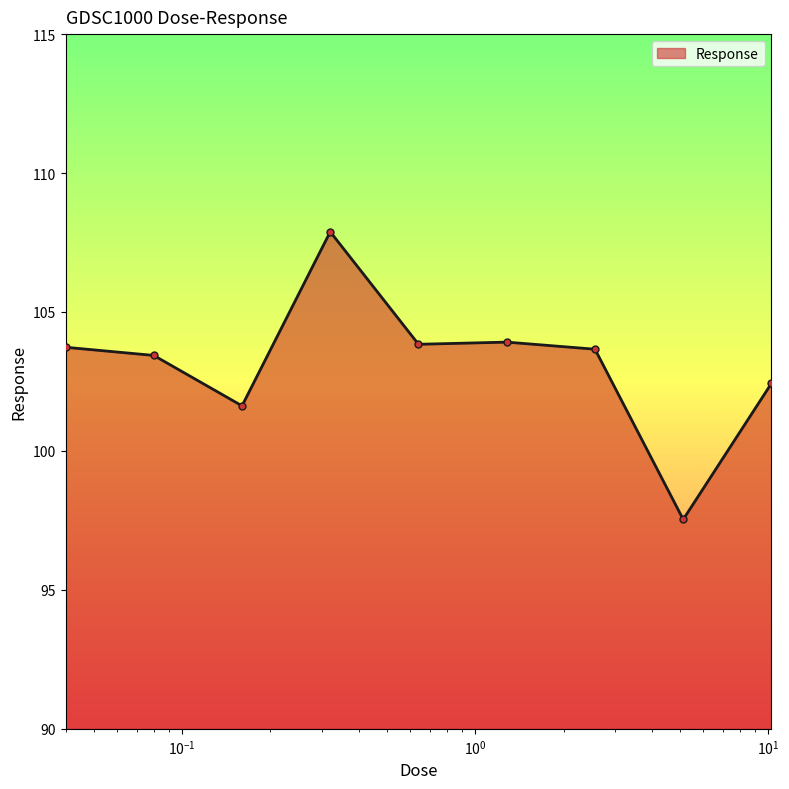

What is the sum of all values?

928.1